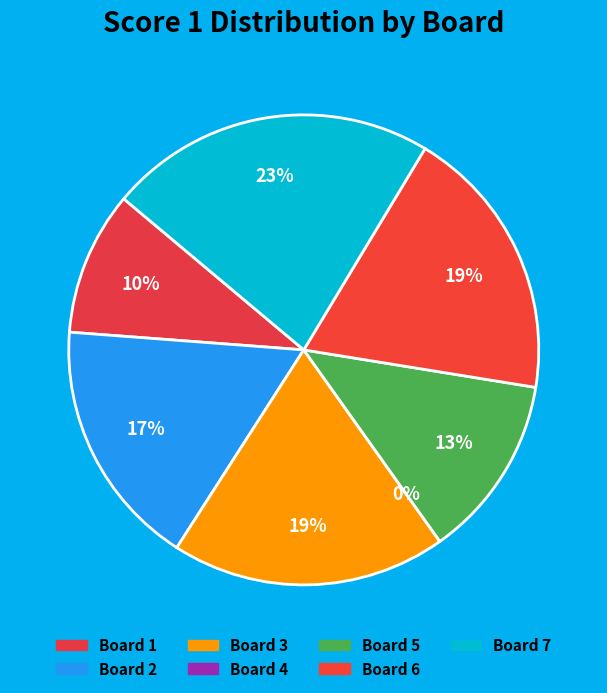

What is the change in value from 1 to 5?

+3